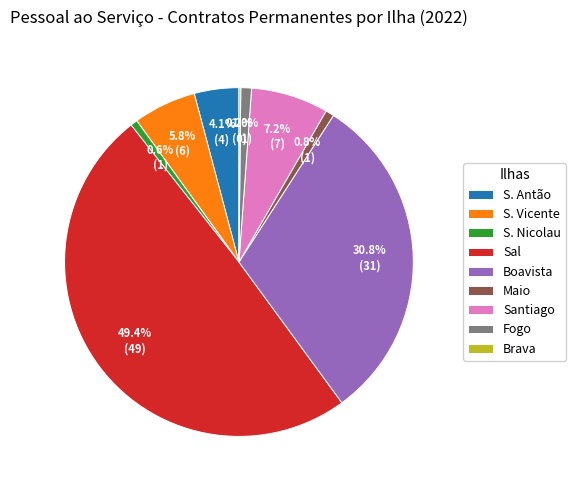

Which has a higher value, Santiago or Maio?

Santiago